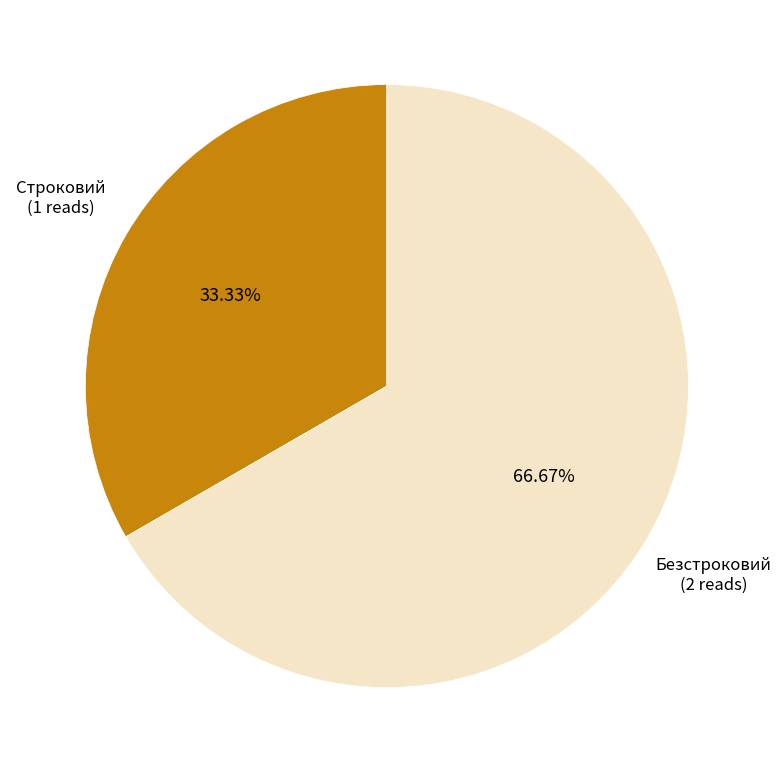

How many segments does this pie chart have?

2